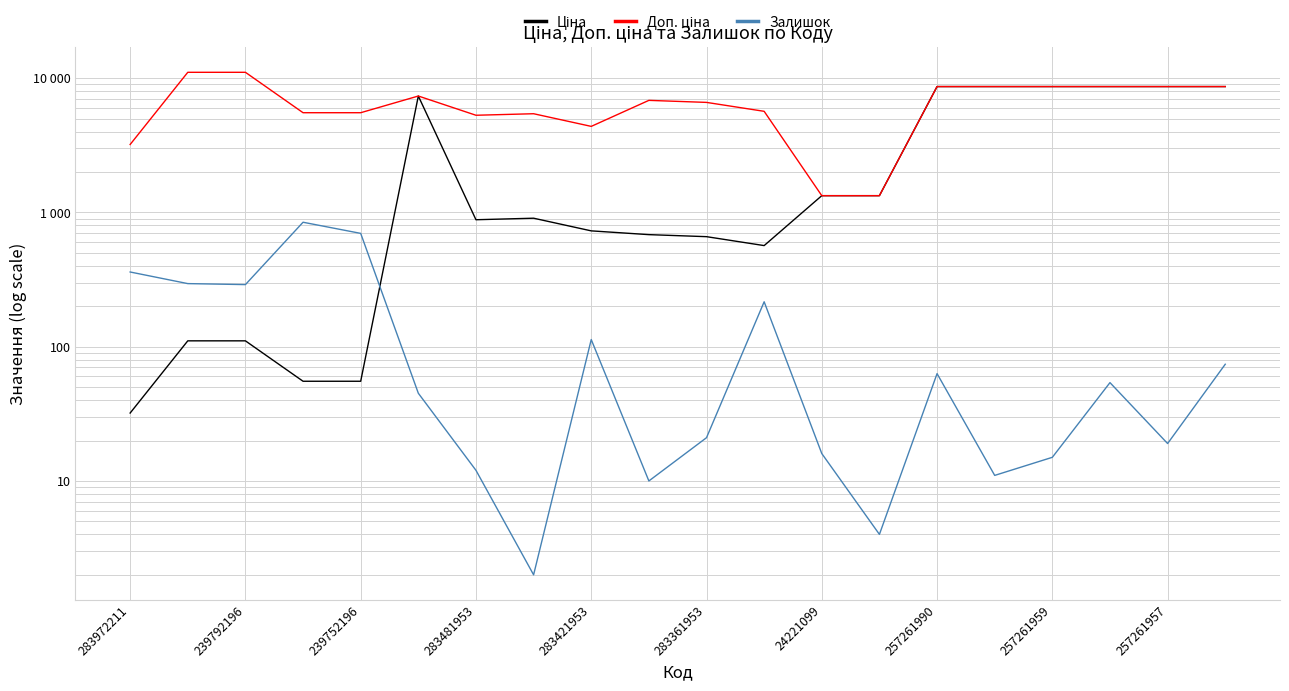

How many lines are shown in the chart?

3